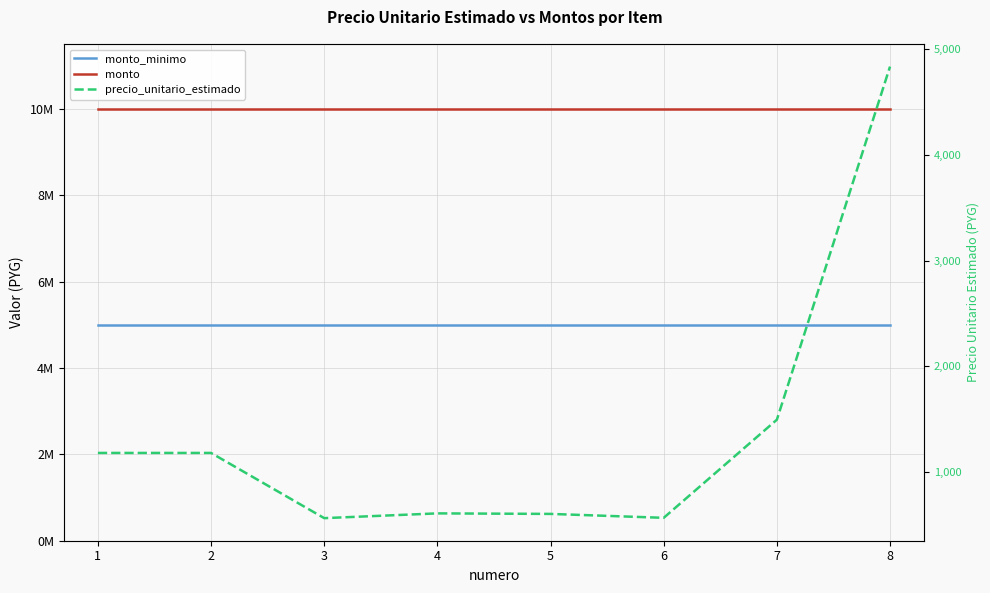

True or false: monto_minimo and monto cross at least once.

False